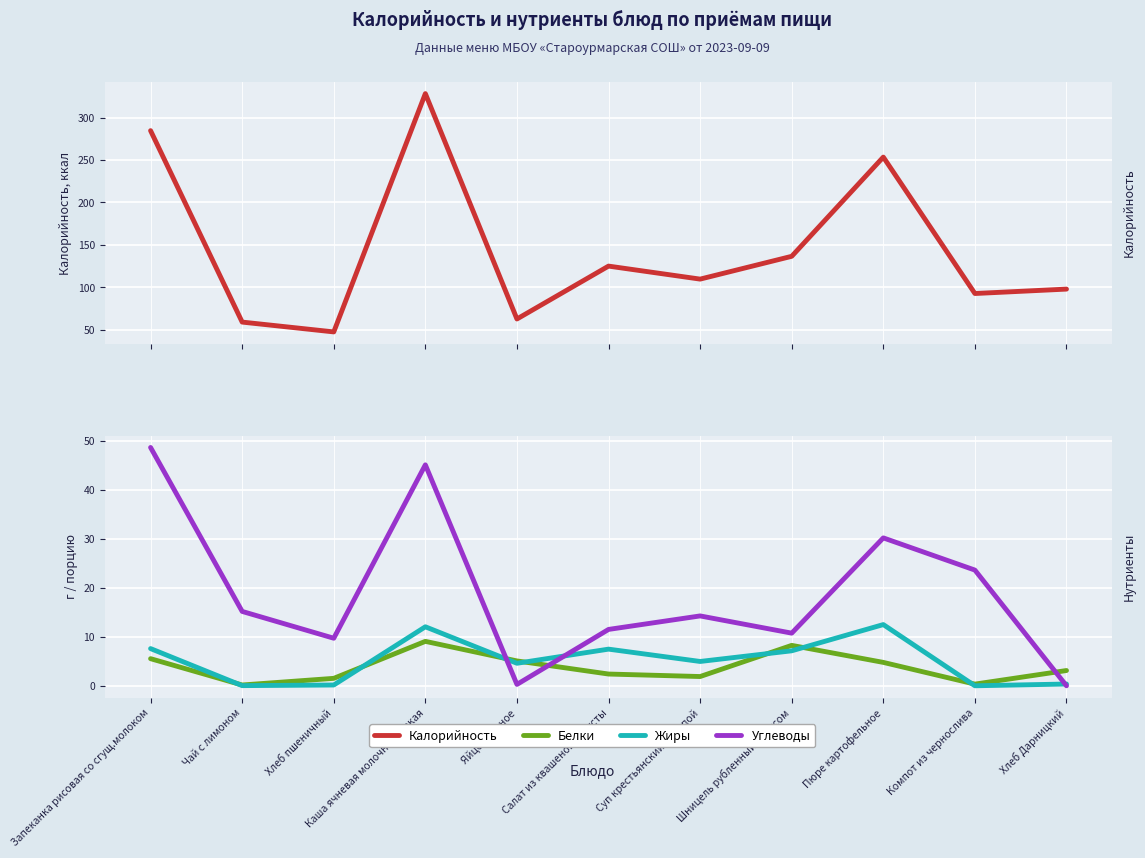

The Жиры series shows 19.3 at Каша ячневая молочная вязкая. True or false?

False